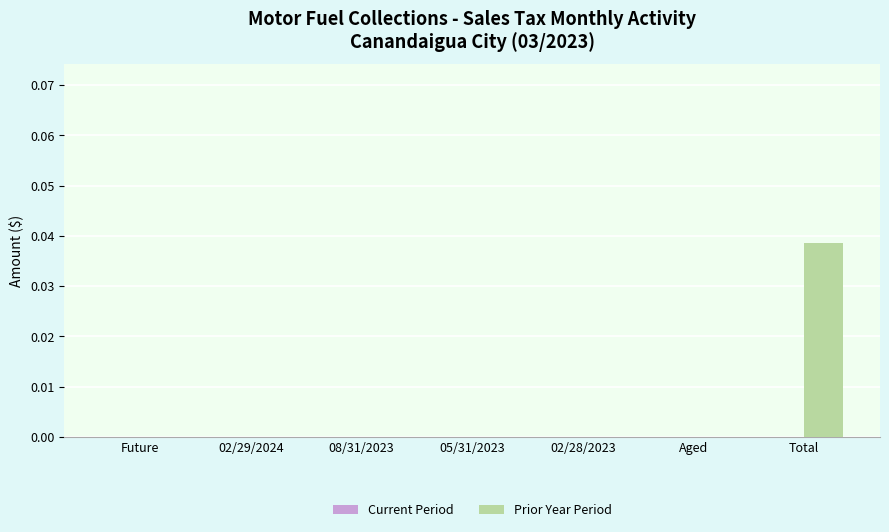

At which category does the chart reach its peak across all series?

Total